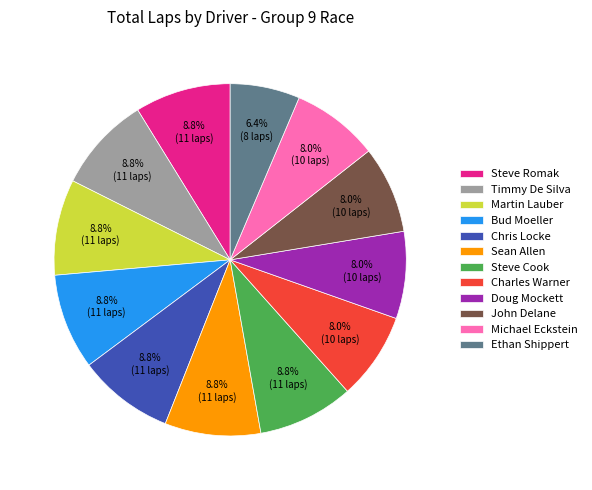

Is it true that Martin Lauber is 9% of the pie?

True